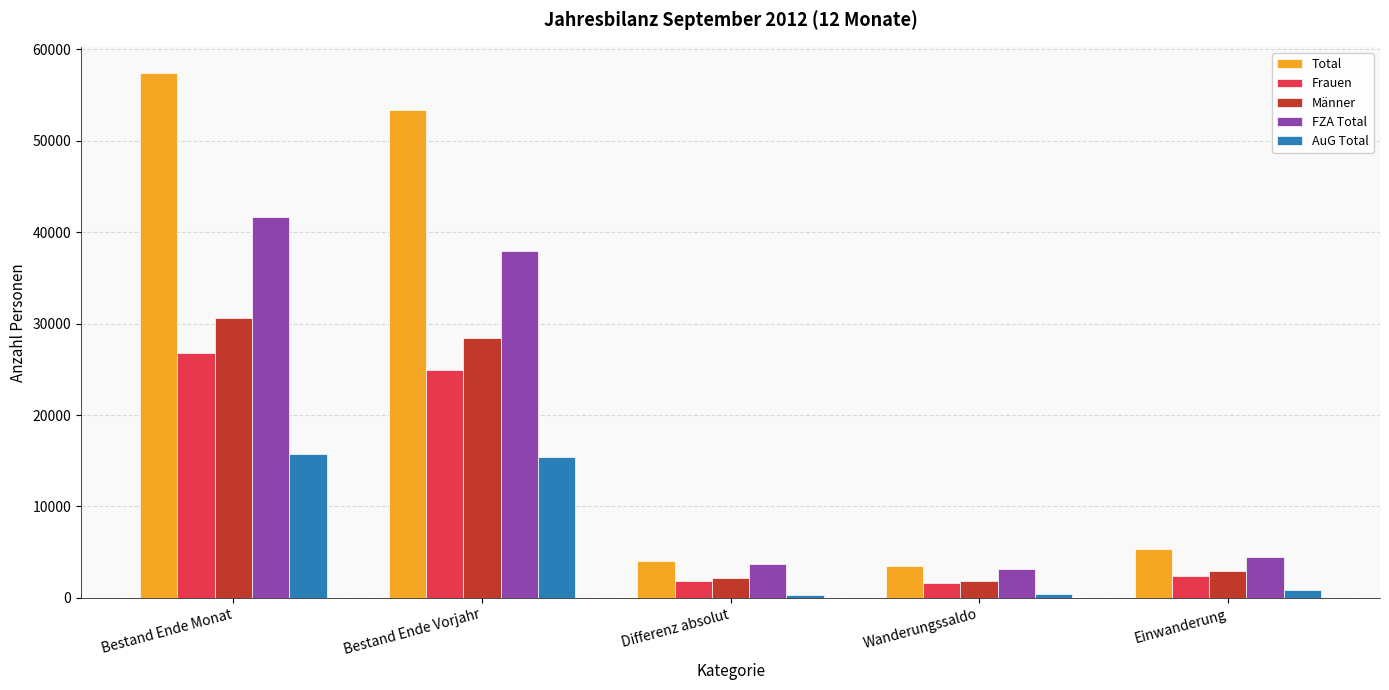

Which label corresponds to the largest value in the chart?

Bestand Ende Monat